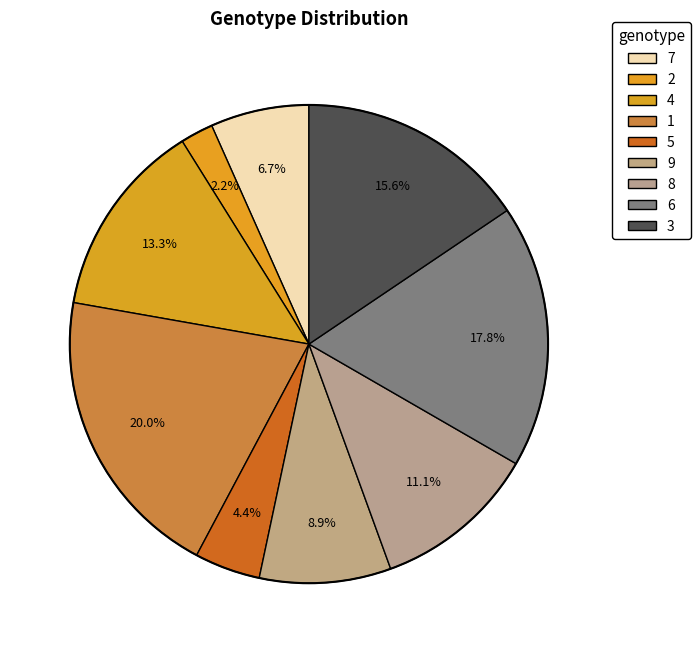

How many segments does this pie chart have?

9